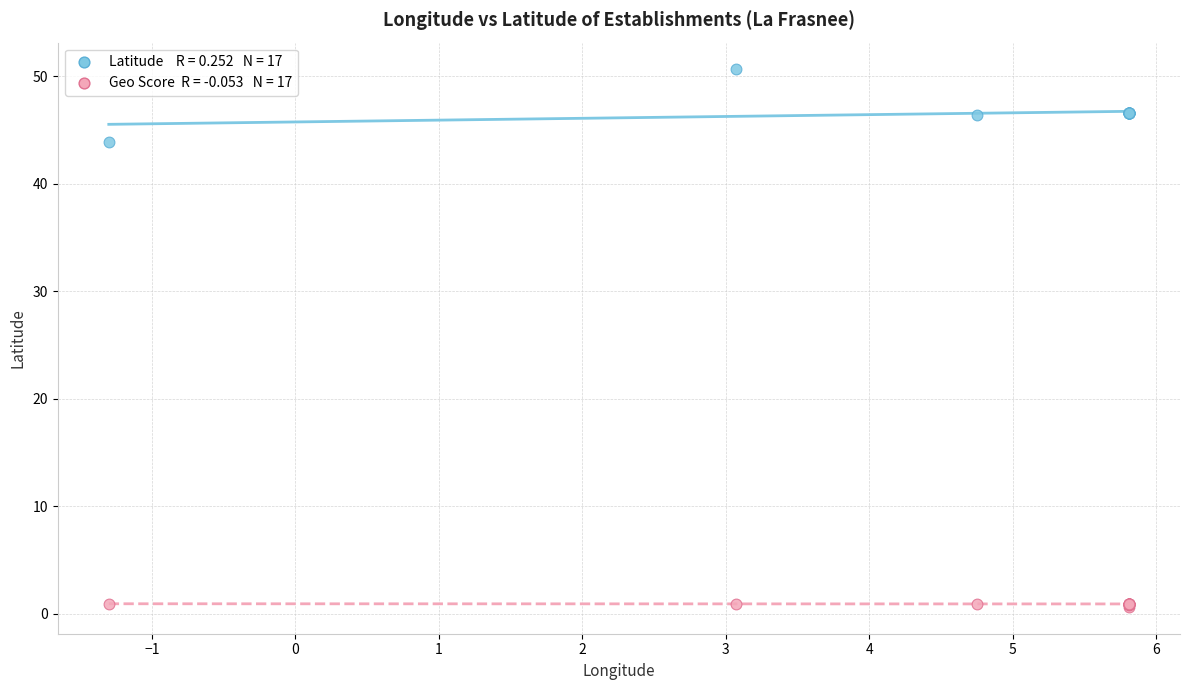

Across all series, what Y value is closest to 25?

43.9